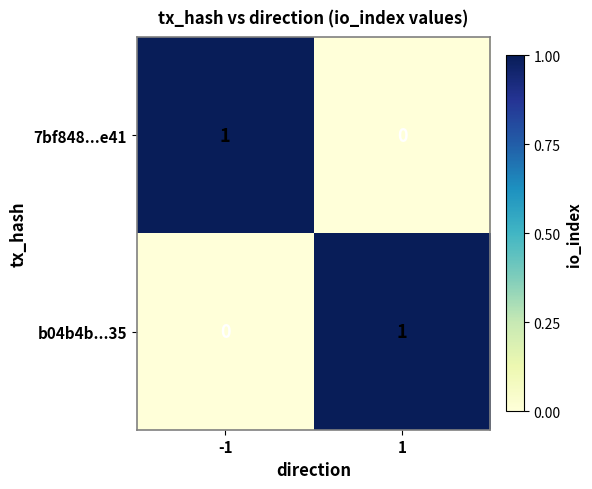

At how many categories does at least one series exceed 0?

2